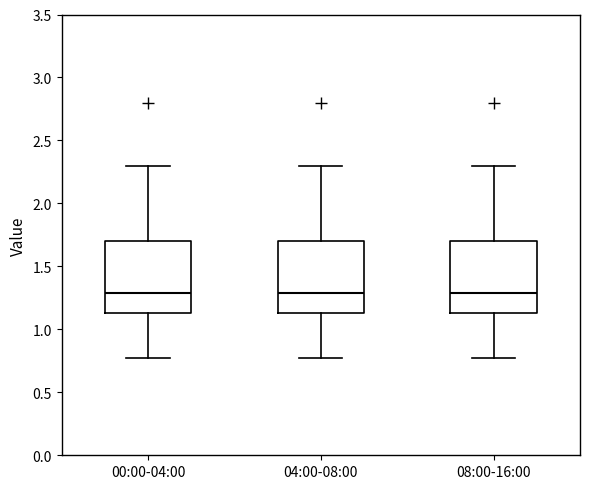

Reading left to right, transcribe this box plot: for each box, give where its median line is, the range the box spans, and where its two whiskers end, as read against the y-axis. The values are not printed on the chart, so give them approximately, as read against the axis.

00:00-04:00: median 1.30, box 1.15 to 1.70, whiskers 0.75 to 2.30
04:00-08:00: median 1.30, box 1.15 to 1.70, whiskers 0.75 to 2.30
08:00-16:00: median 1.30, box 1.15 to 1.70, whiskers 0.75 to 2.30